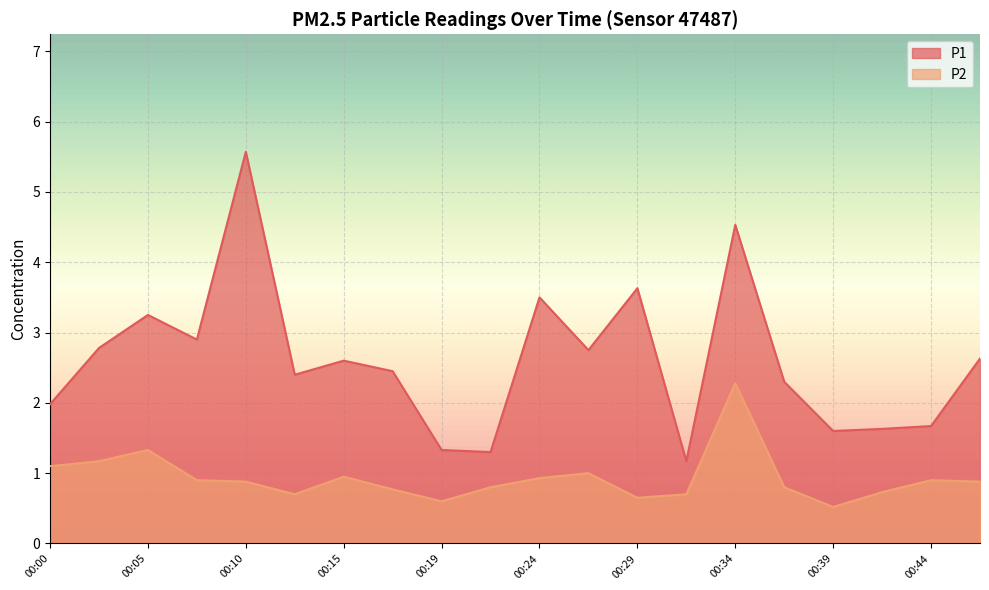

How many values in the P1 series exceed 2?

13